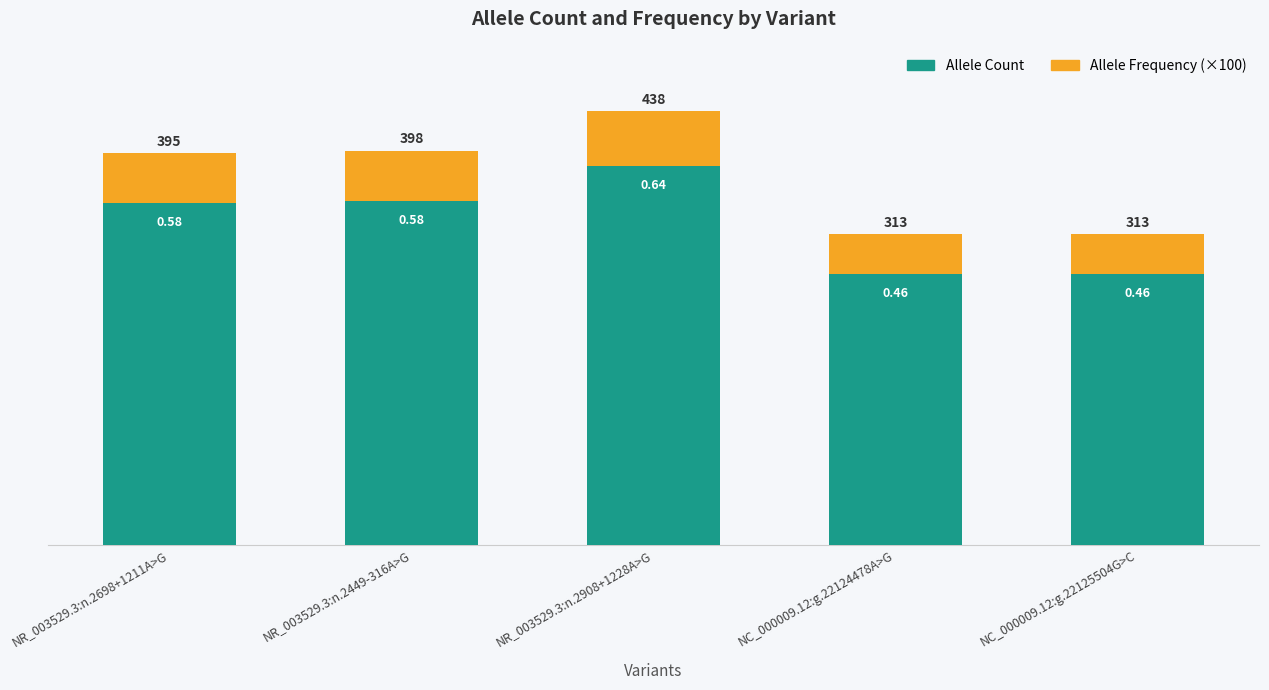

What is the total value across all series at NC_000009.12:g.22124478A>G?

359